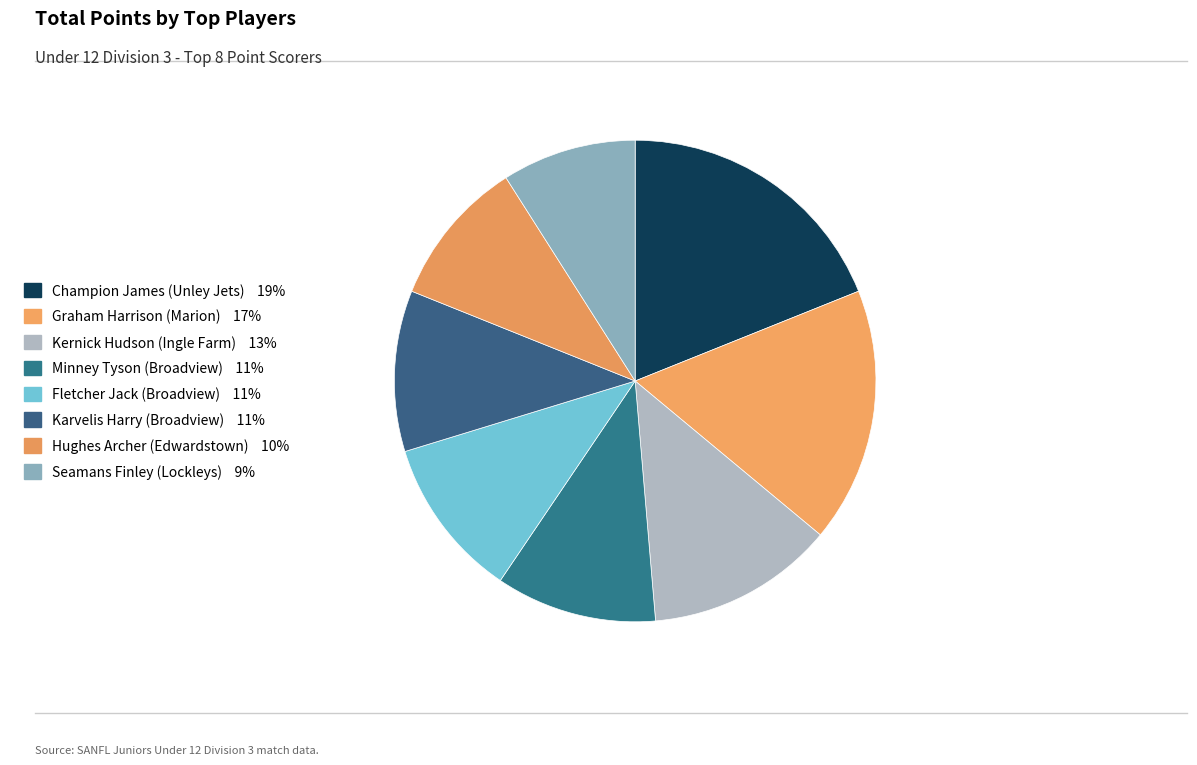

How much of the chart is everything except Seamans Finley (Lockleys)?

91.0%